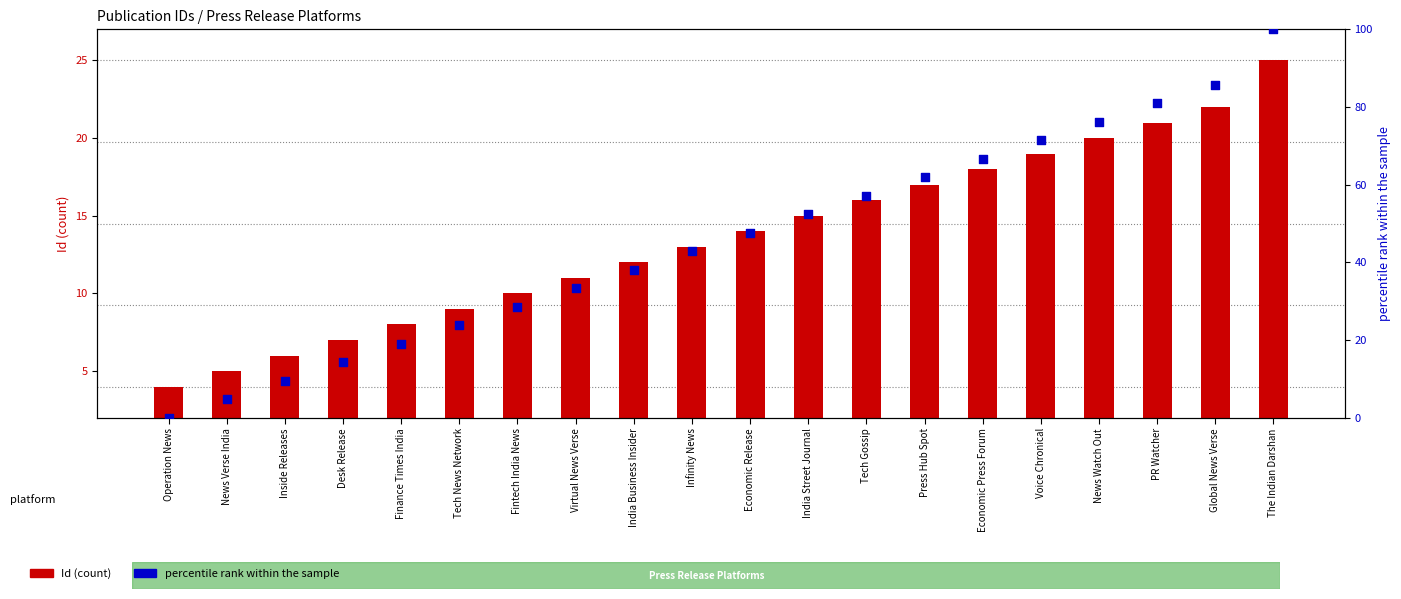

Is the value of Id (count) at Virtual News Verse greater than the value of percentile rank within the sample at Tech News Network?

No